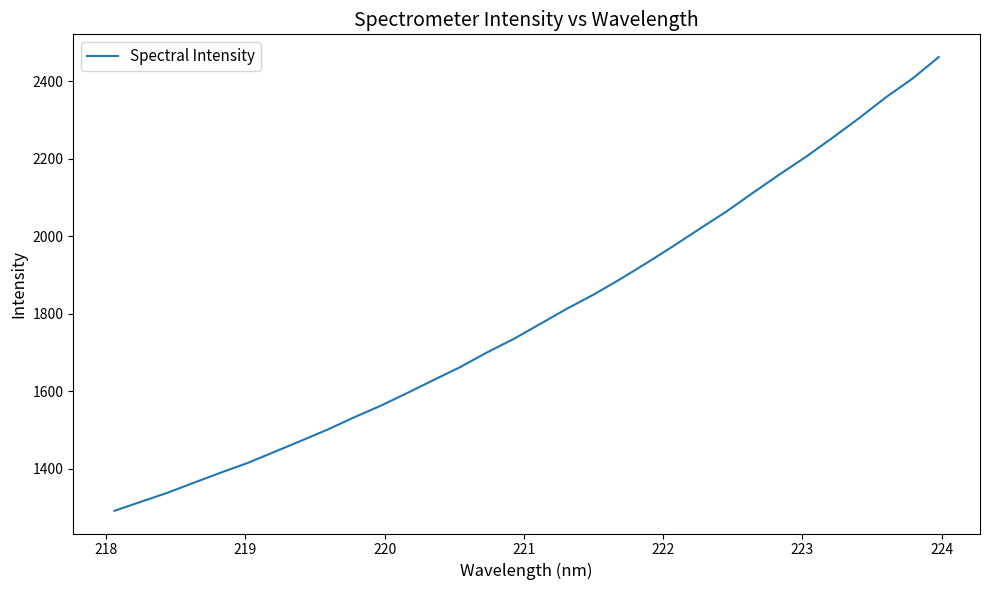

What is the maximum value shown in the chart?

2461.8